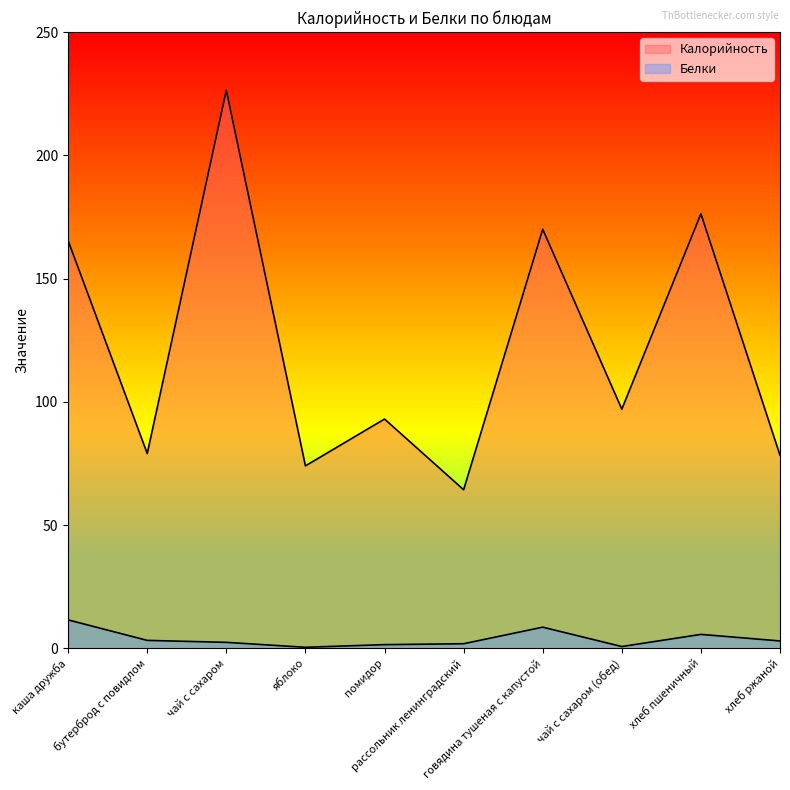

Rank the series by their average value, from lowest to highest.

Белки, Калорийность